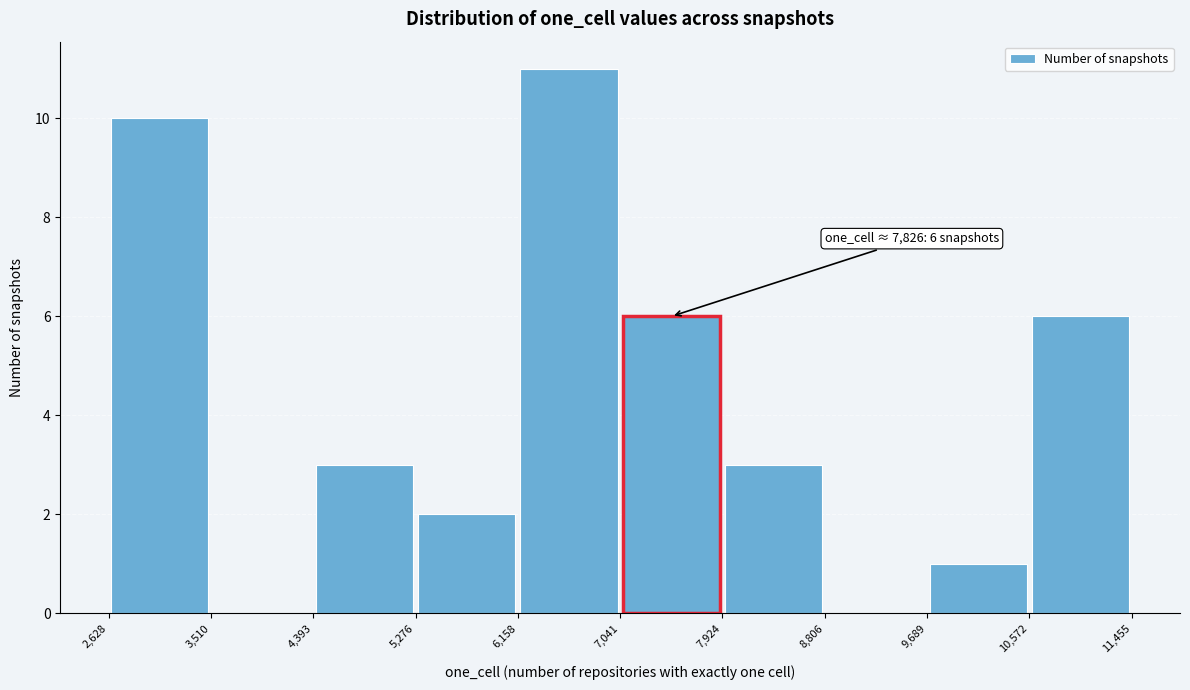

Which range on the x-axis has the tallest bar?

6,158 to 7,041